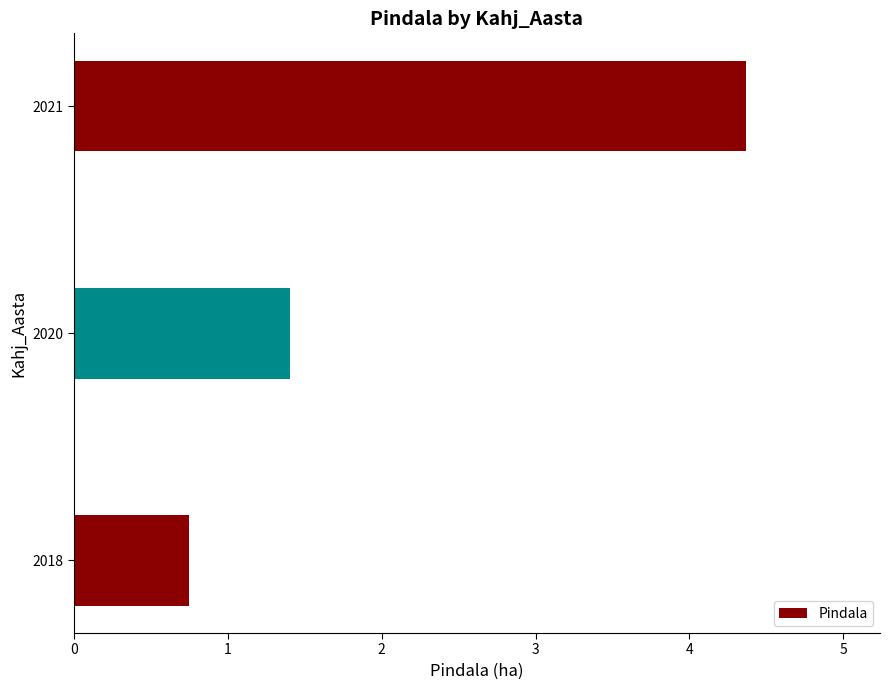

What is the greatest value displayed?

4.4